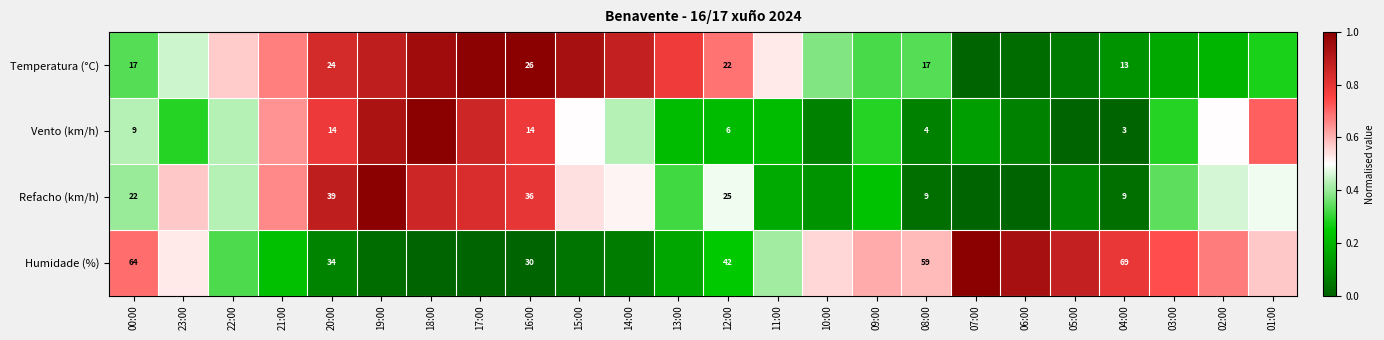

Which series changed the most between 20:00 and 16:00?

Humidade (%)